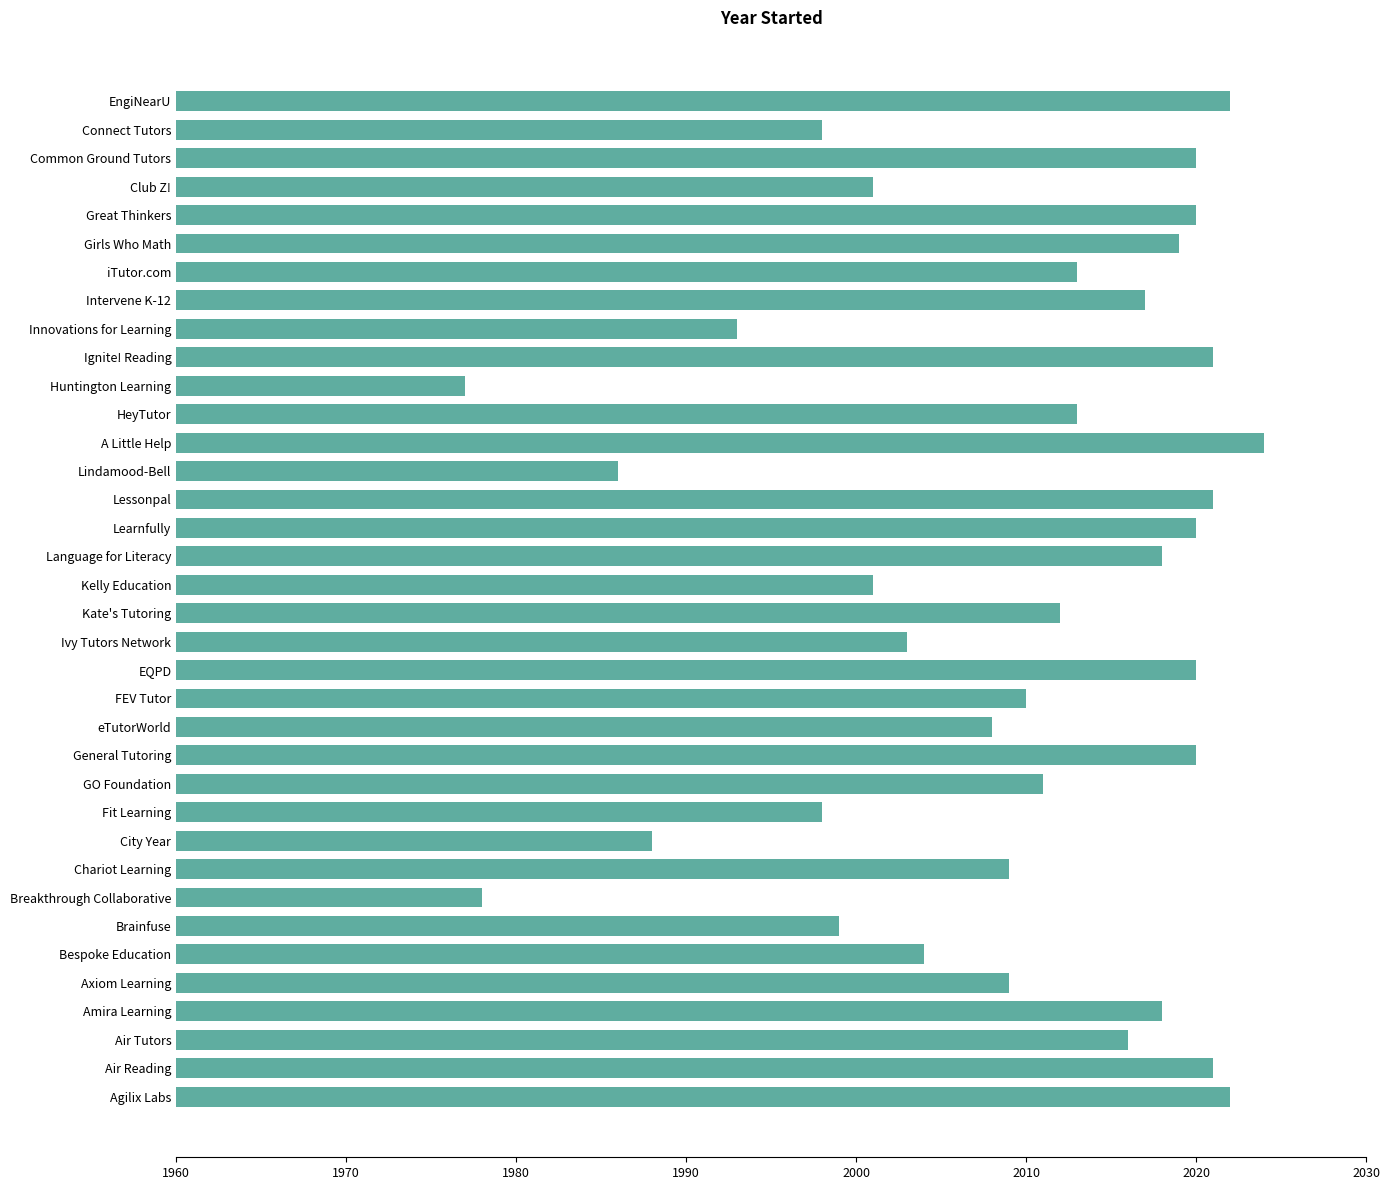

What is the difference between the maximum and minimum values?

47